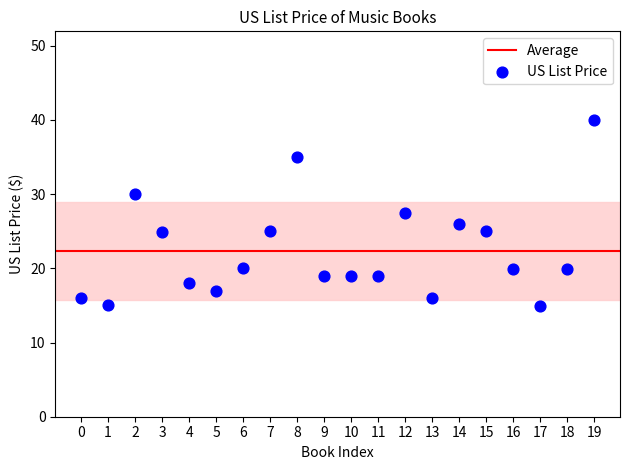

What is the range of Y values (max minus min)?

25.0